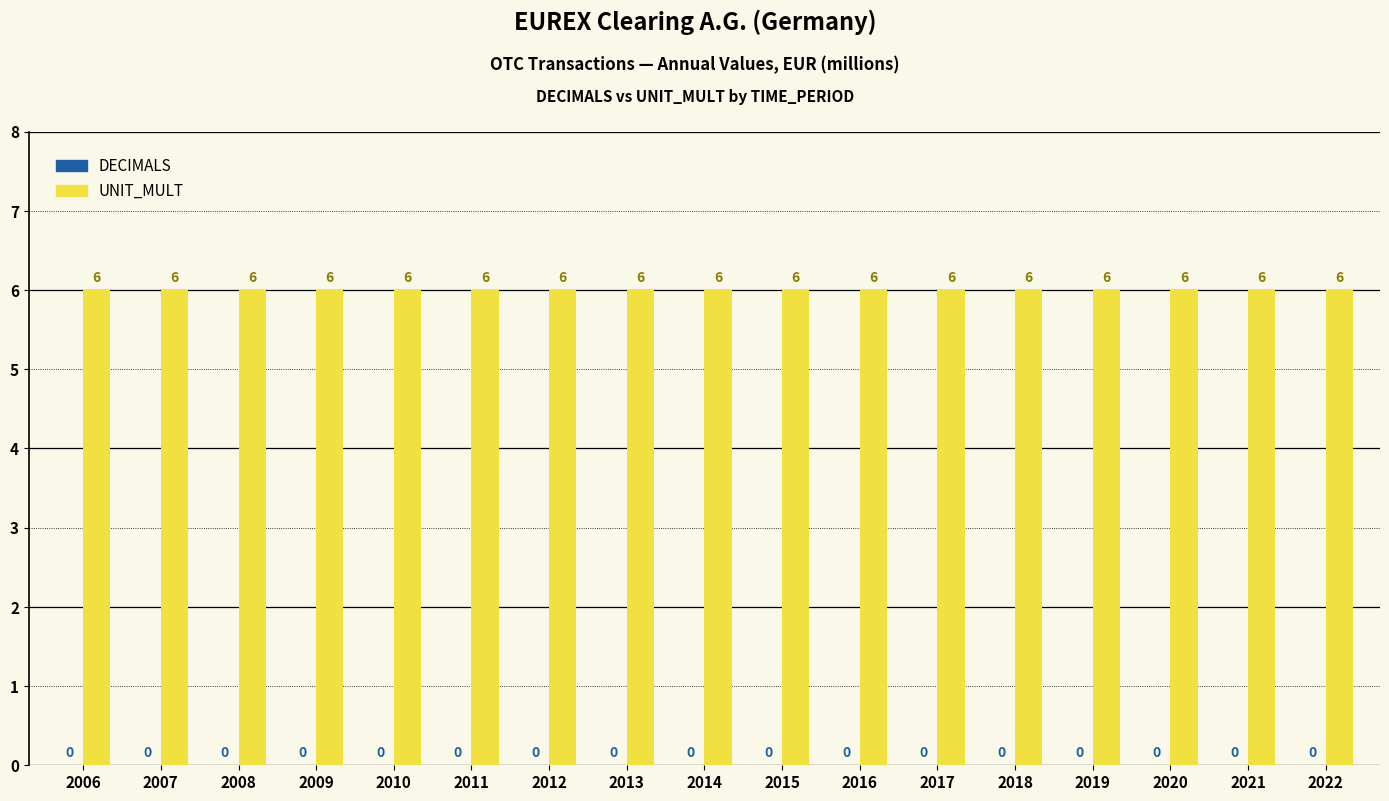

What is the difference between the highest and lowest values at 2018?

6